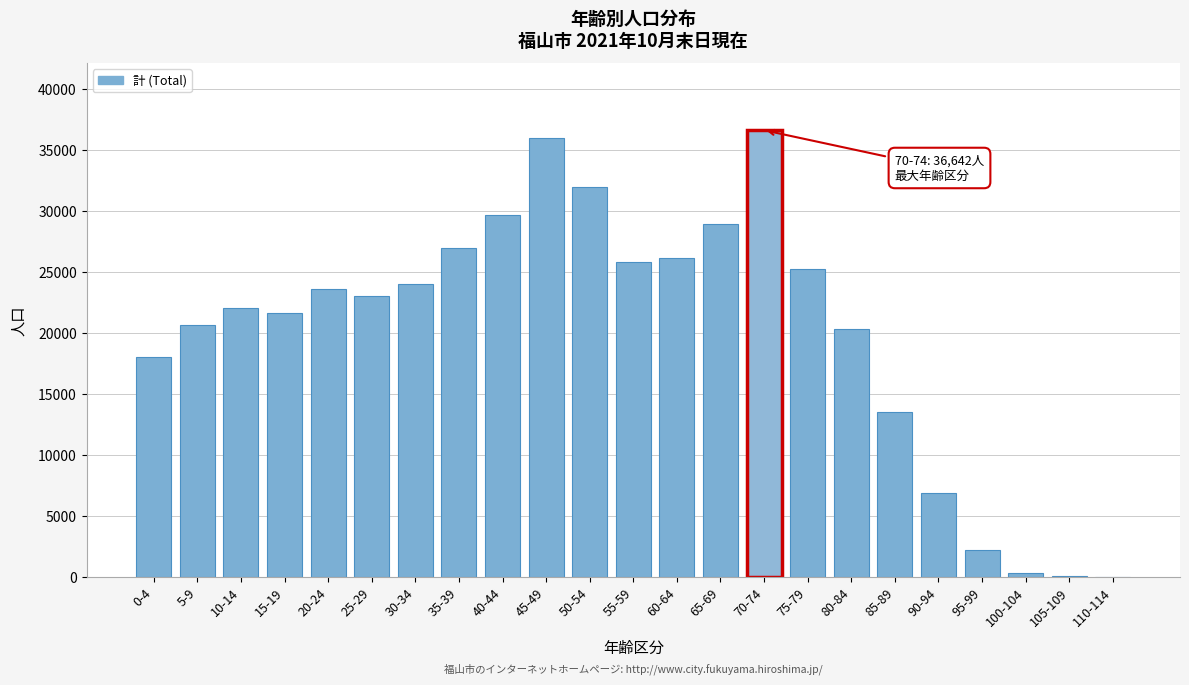

What is the sum of all values?

463908